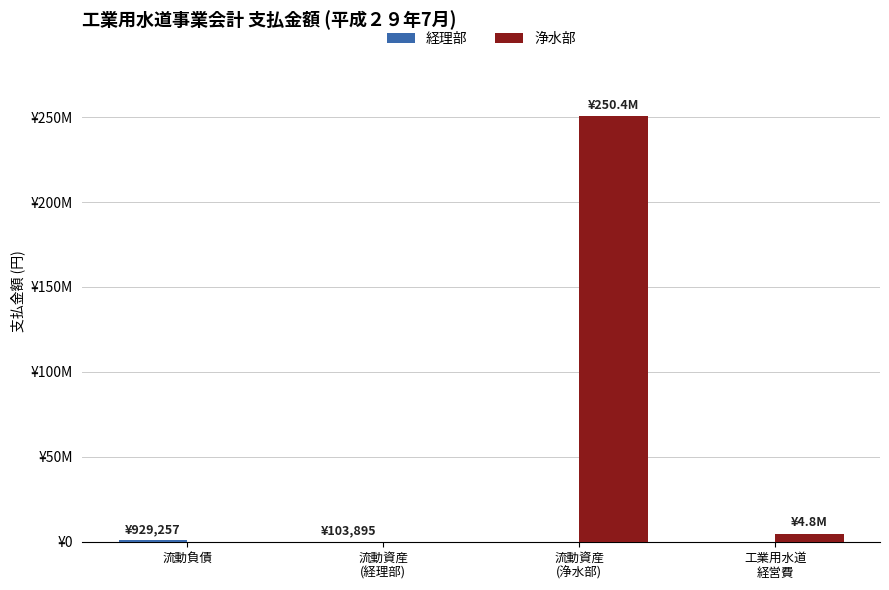

What are all the series names shown in the legend?

経理部, 浄水部